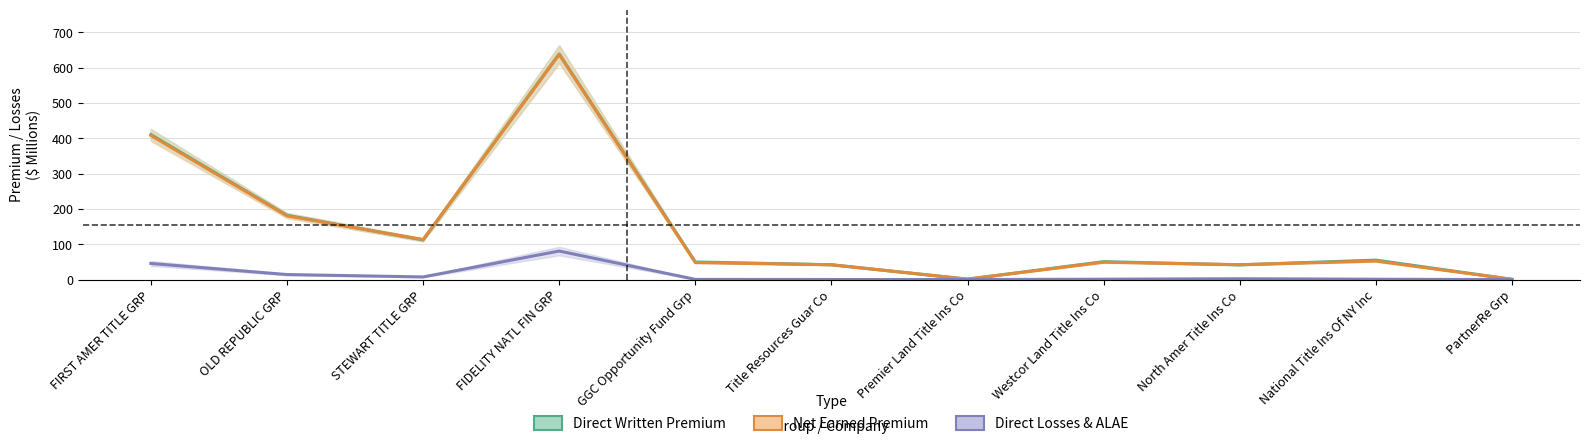

True or false: Direct Written Premium has more than 0 interior local peaks.

True